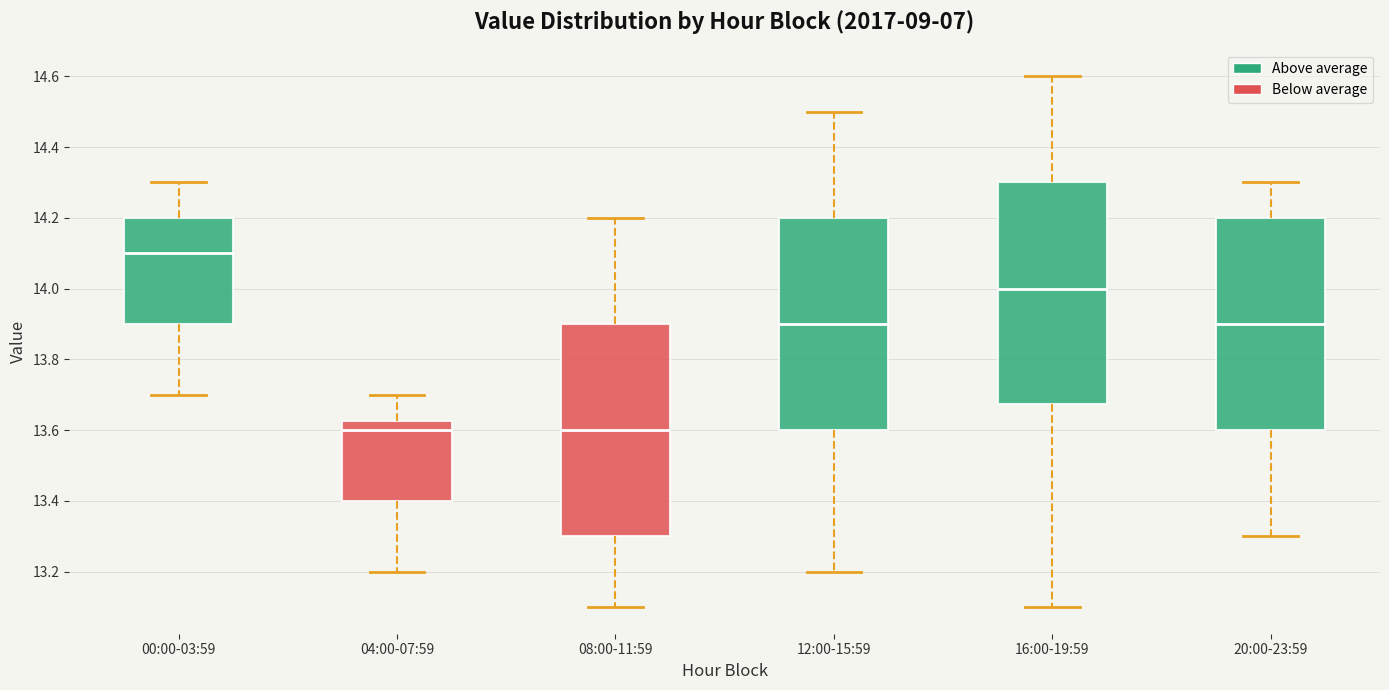

Reading left to right, transcribe this box plot: for each box, give where its median line is, the range the box spans, and where its two whiskers end, as read against the y-axis. The values are not printed on the chart, so give them approximately, as read against the axis.

00:00-03:59: median 14.10, box 13.90 to 14.20, whiskers 13.70 to 14.30
04:00-07:59: median 13.60, box 13.40 to 13.62, whiskers 13.20 to 13.70
08:00-11:59: median 13.60, box 13.30 to 13.90, whiskers 13.10 to 14.20
12:00-15:59: median 13.90, box 13.60 to 14.20, whiskers 13.20 to 14.50
16:00-19:59: median 14.00, box 13.68 to 14.30, whiskers 13.10 to 14.60
20:00-23:59: median 13.90, box 13.60 to 14.20, whiskers 13.30 to 14.30